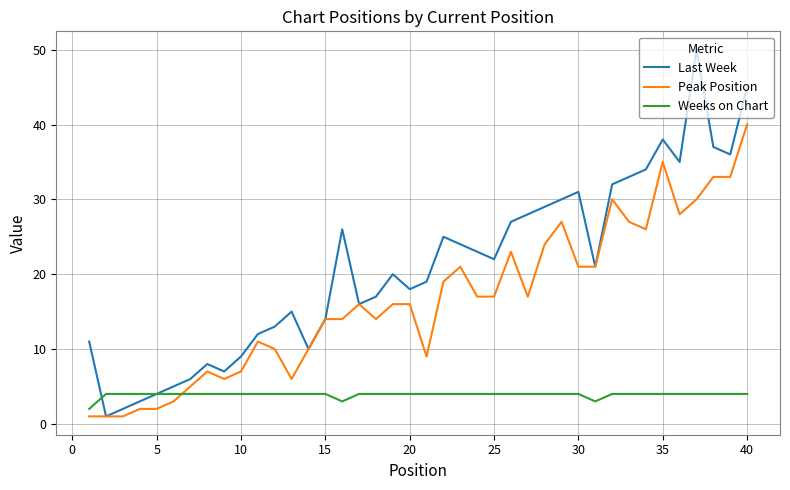

Rank the series by their maximum value, from highest to lowest.

Last Week, Peak Position, Weeks on Chart